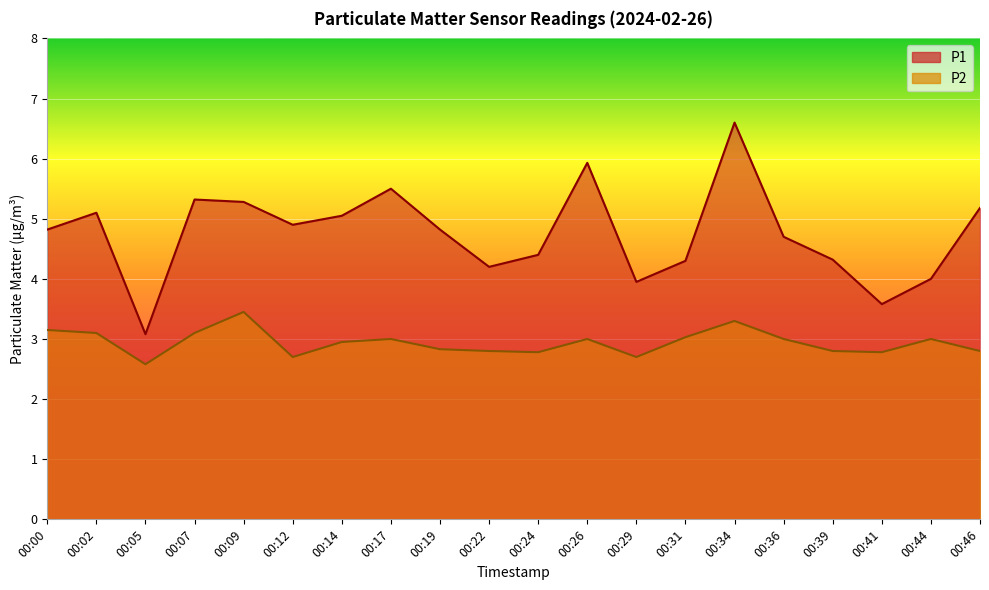

Reading right to left, transcribe all the data shown in this chart.

P1: 00:46=5.2	00:44=4.0	00:41=3.6	00:39=4.3	00:36=4.7	00:34=6.6	00:31=4.3	00:29=4.0	00:26=5.9	00:24=4.4	00:22=4.2	00:19=4.8	00:17=5.5	00:14=5.0	00:12=4.9	00:09=5.3	00:07=5.3	00:05=3.1	00:02=5.1	00:00=4.8
P2: 00:46=2.8	00:44=3.0	00:41=2.8	00:39=2.8	00:36=3.0	00:34=3.3	00:31=3.0	00:29=2.7	00:26=3.0	00:24=2.8	00:22=2.8	00:19=2.8	00:17=3.0	00:14=3.0	00:12=2.7	00:09=3.5	00:07=3.1	00:05=2.6	00:02=3.1	00:00=3.1